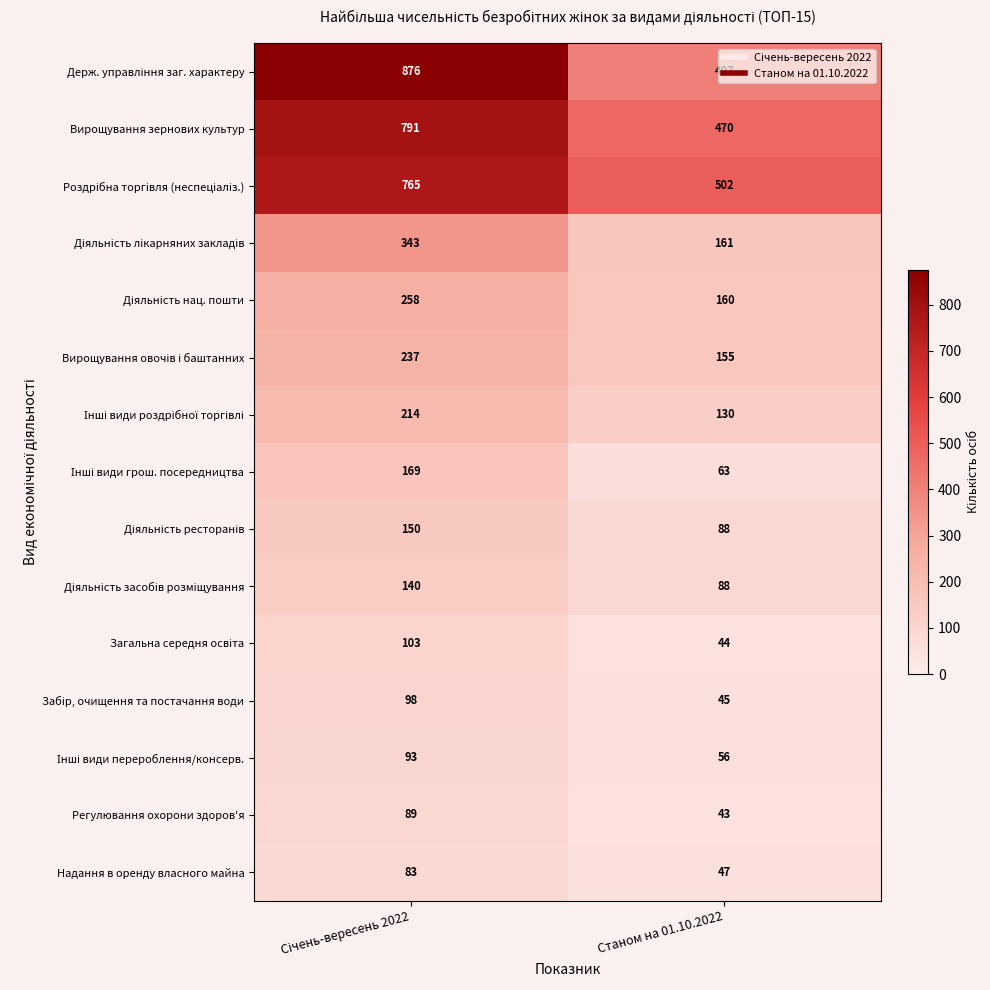

What is the spread (max minus min) of values at Станом на 01.10.2022?

459